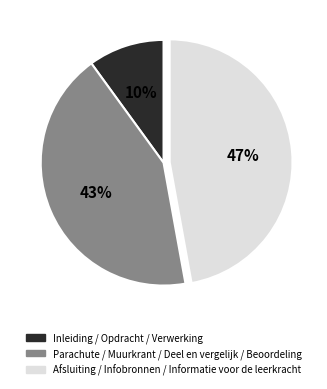

To the nearest percent, what percentage of the pie is Afsluiting / Infobronnen / Informatie voor de leerkracht?

47%